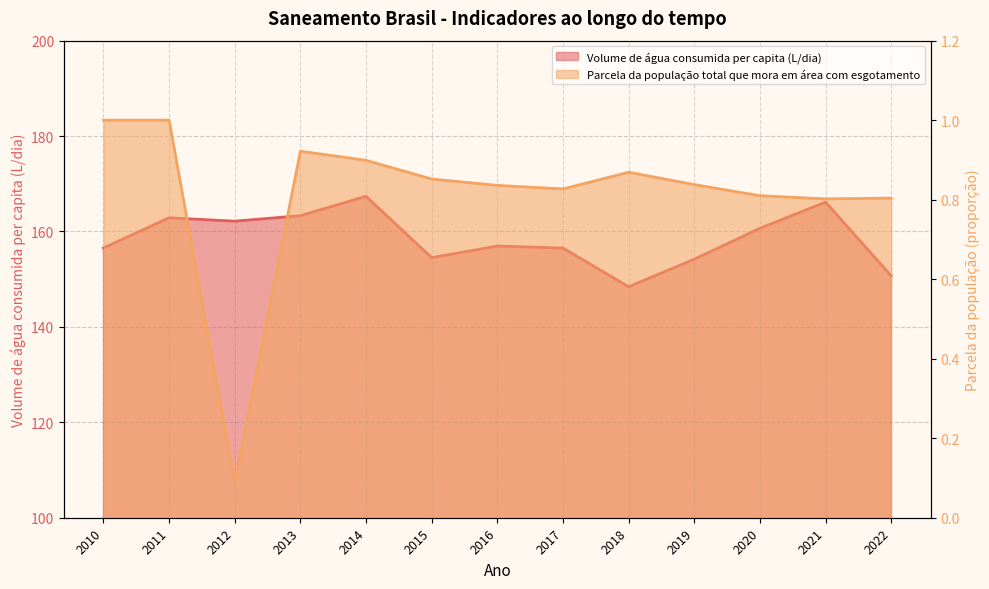

What is the maximum value for Volume de água consumida per capita (L/dia)?

167.4